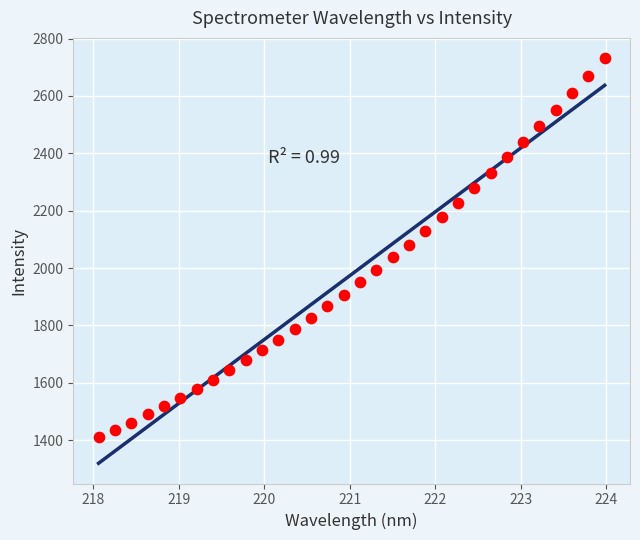

What is the range of Y values (max minus min)?

1322.2